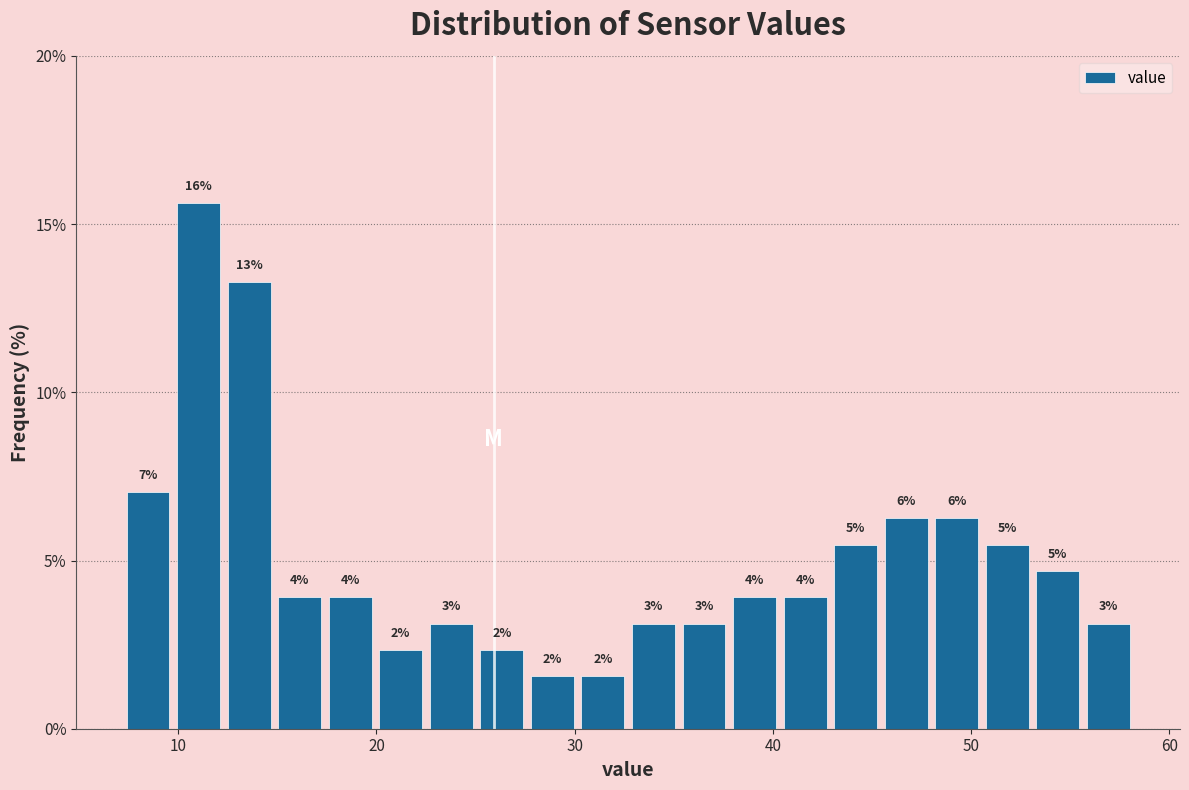

Around what value on the x-axis is the tallest bar? Give the approximate position of its centre, as read against the axis.

11